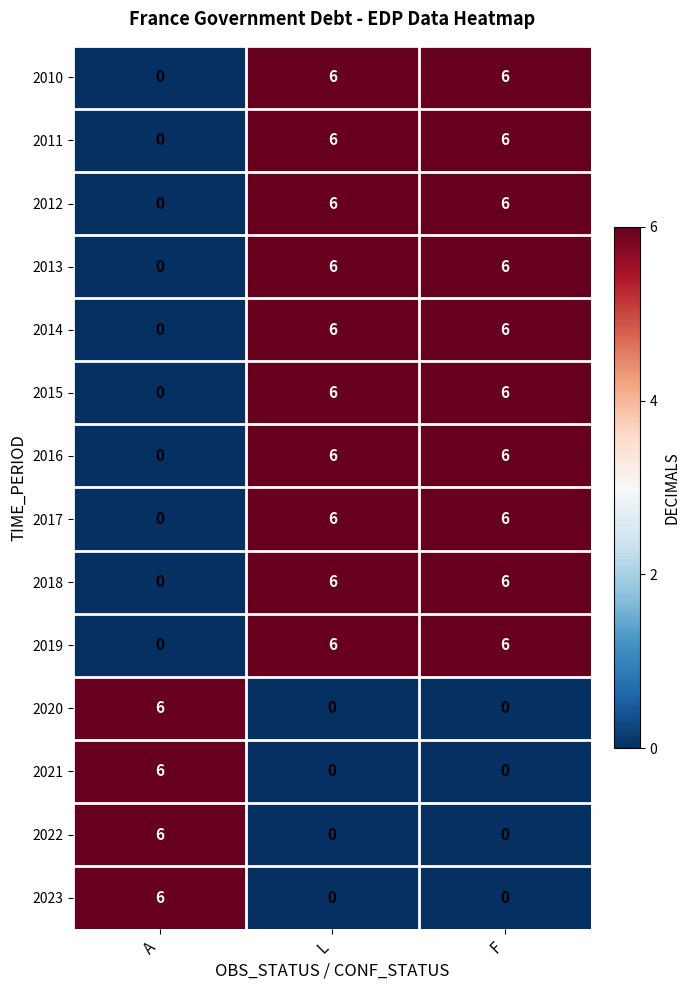

What is the sum of the 2018 values at F and L?

12